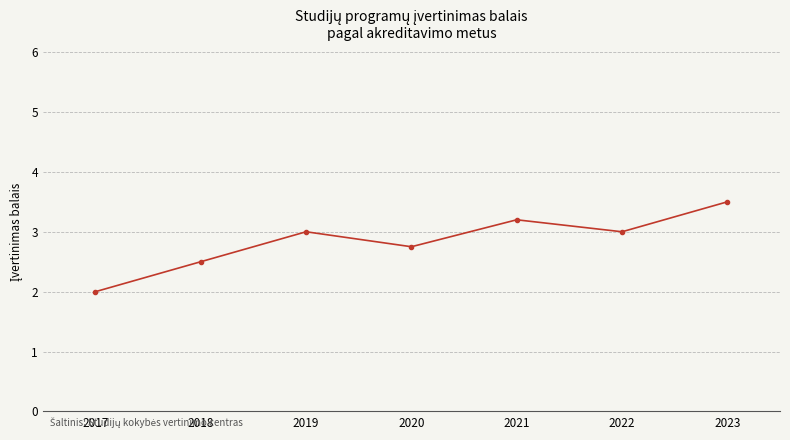

Reading left to right, transcribe all the data shown in this chart.

2017=2.0	2018=2.5	2019=3.0	2020=2.8	2021=3.2	2022=3.0	2023=3.5